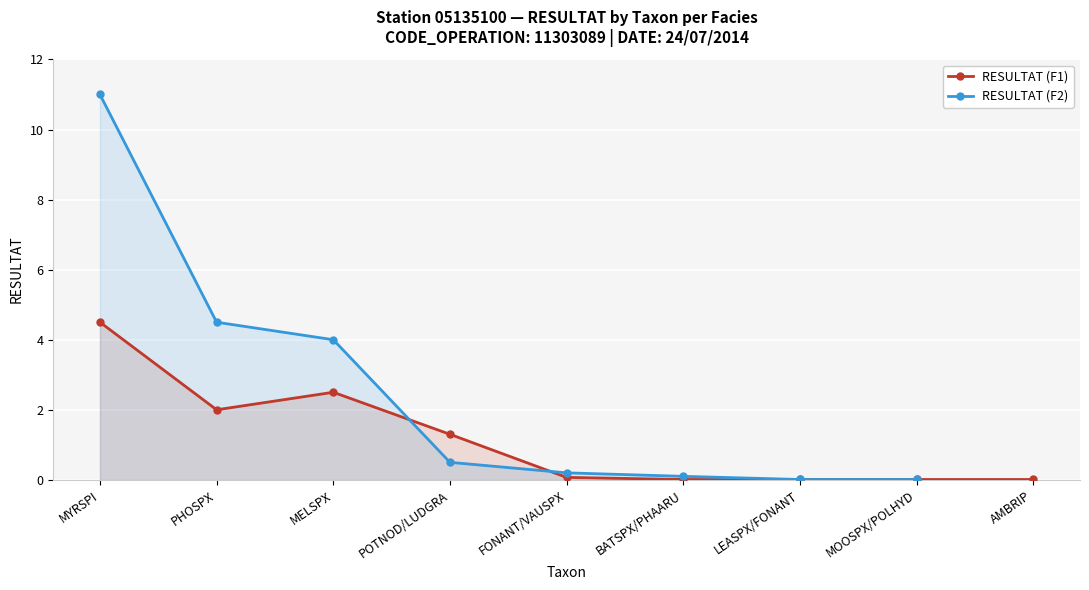

At which category does RESULTAT (F1) reach its first local peak?

MELSPX